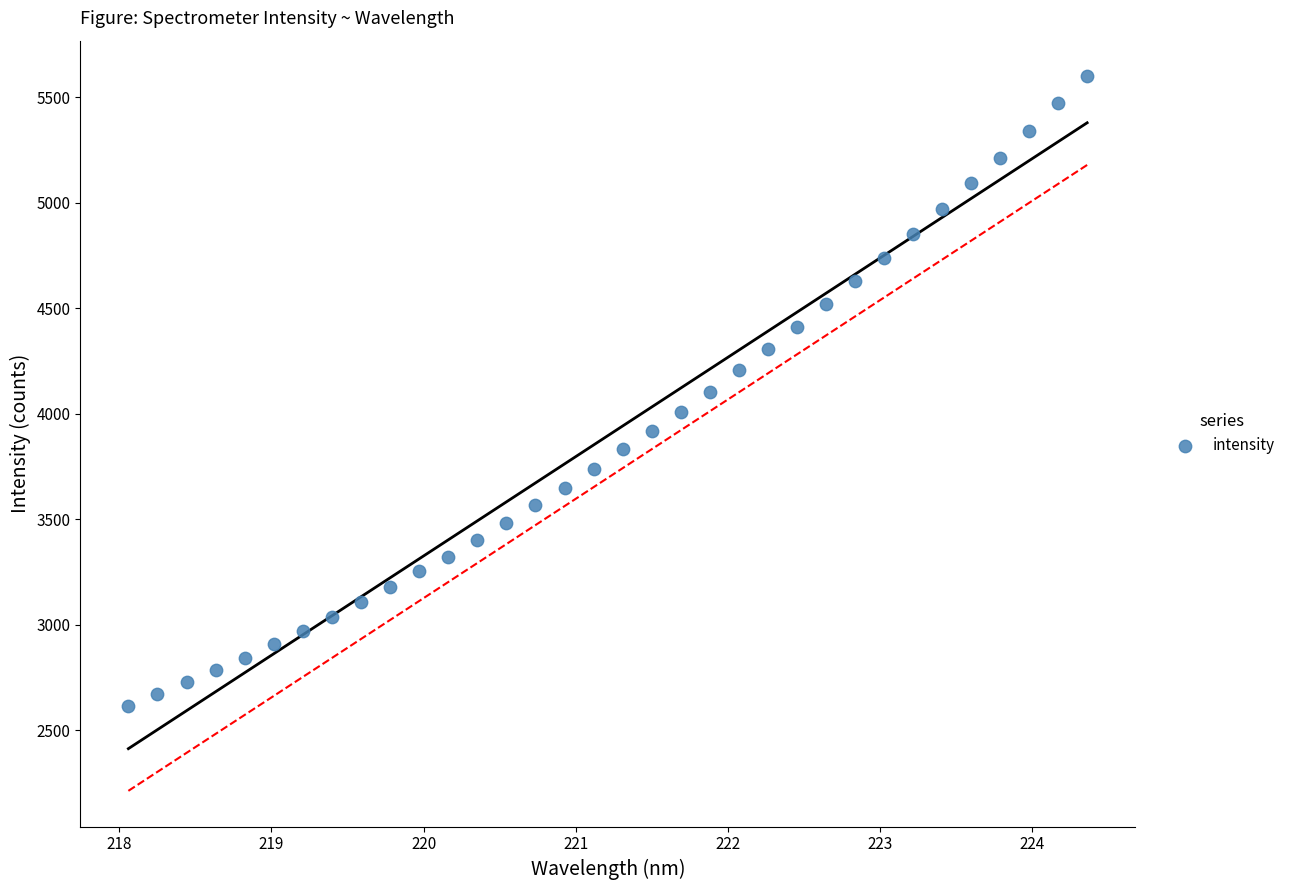

What is the range of Y values (max minus min)?

2985.0